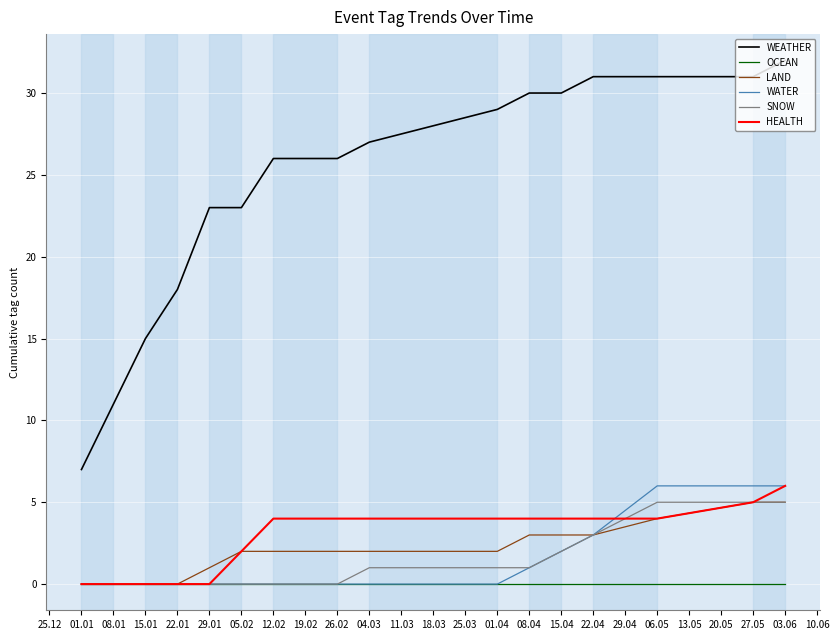

True or false: WATER has a value of -2 at 29.01.

False